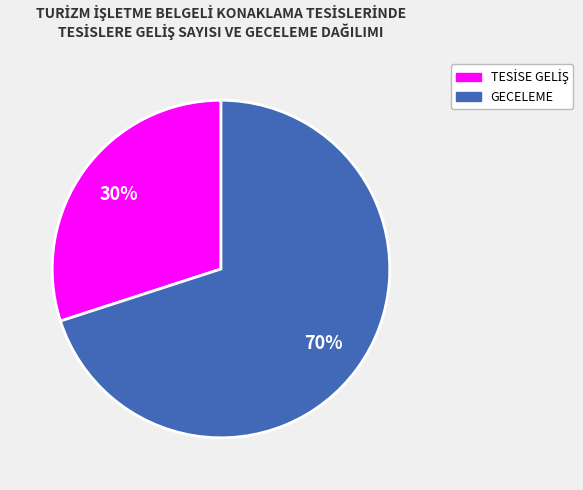

To the nearest percent, what is the difference between the largest and smallest slice percentages?

40%